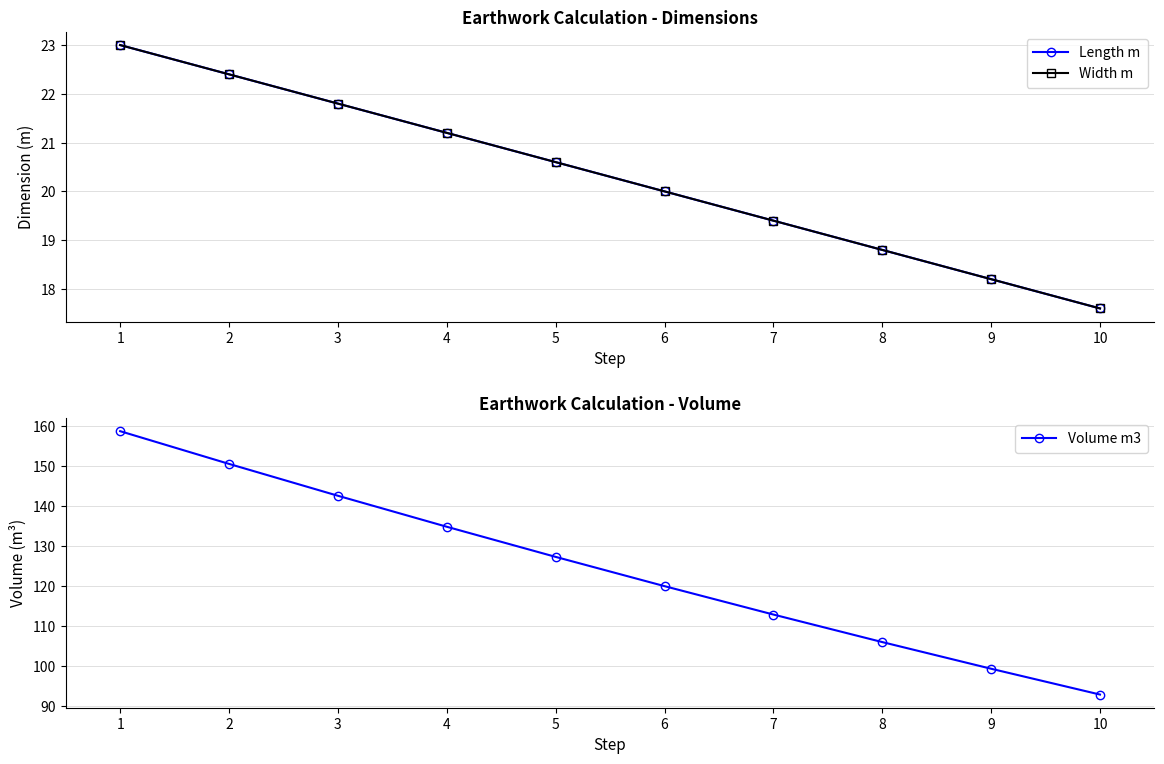

What is the value of the Width m point at the 3rd from the left?

21.8